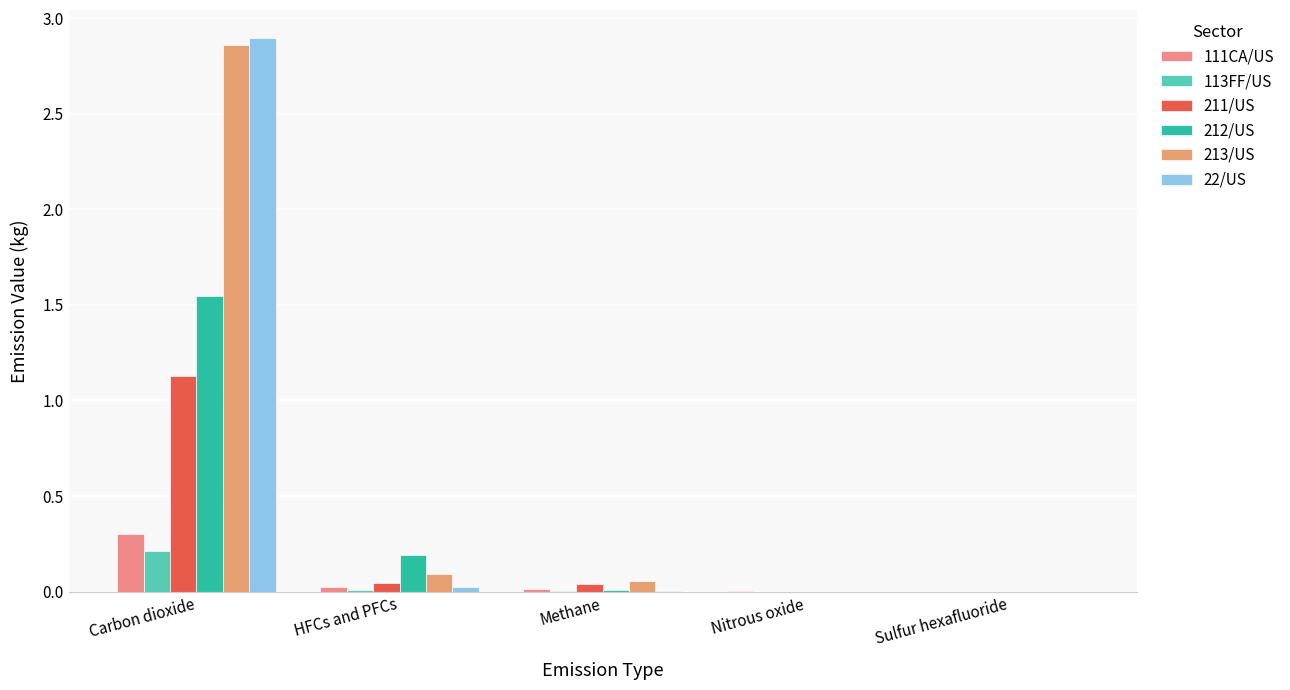

How many distinct data groups are displayed?

6